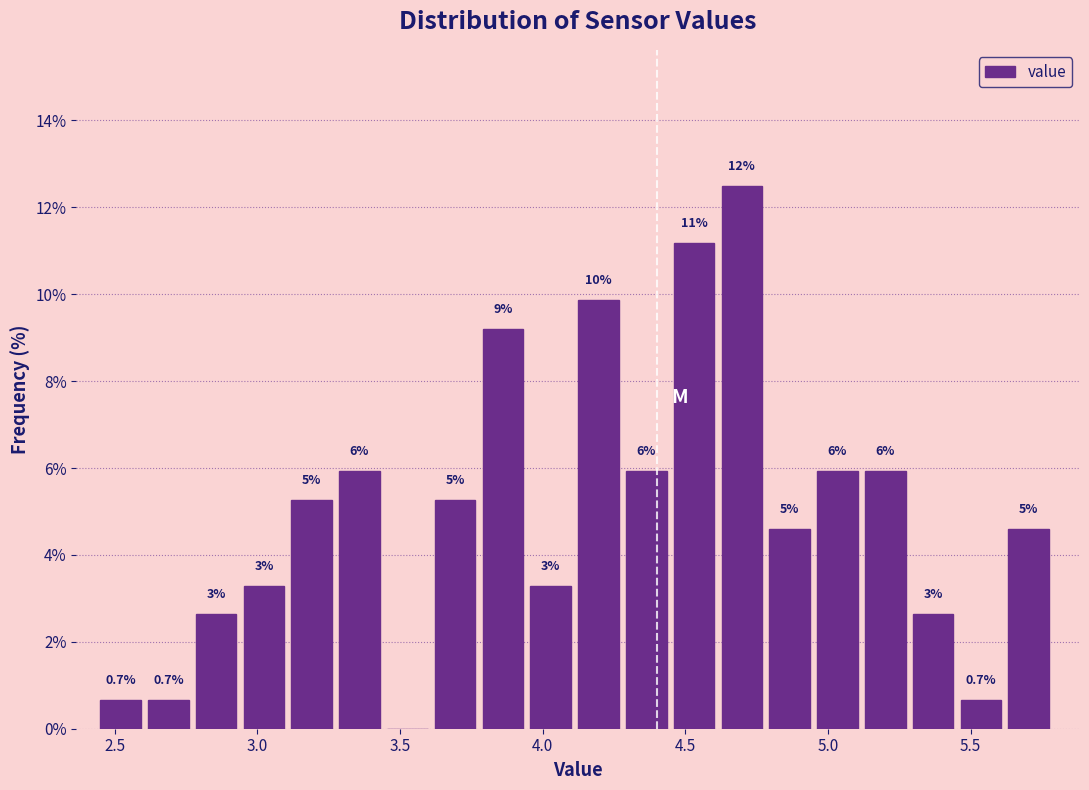

Around what value on the x-axis is the tallest bar? Give the approximate position of its centre, as read against the axis.

4.70